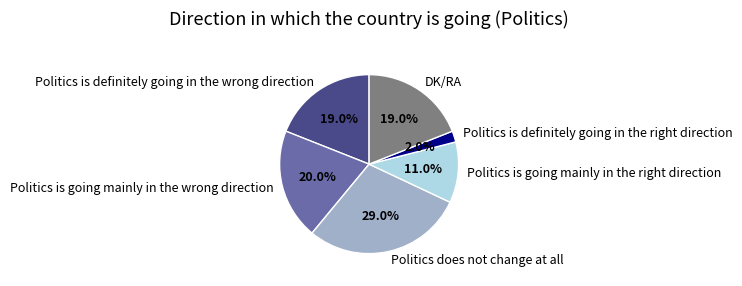

Is there a majority slice in this chart?

No